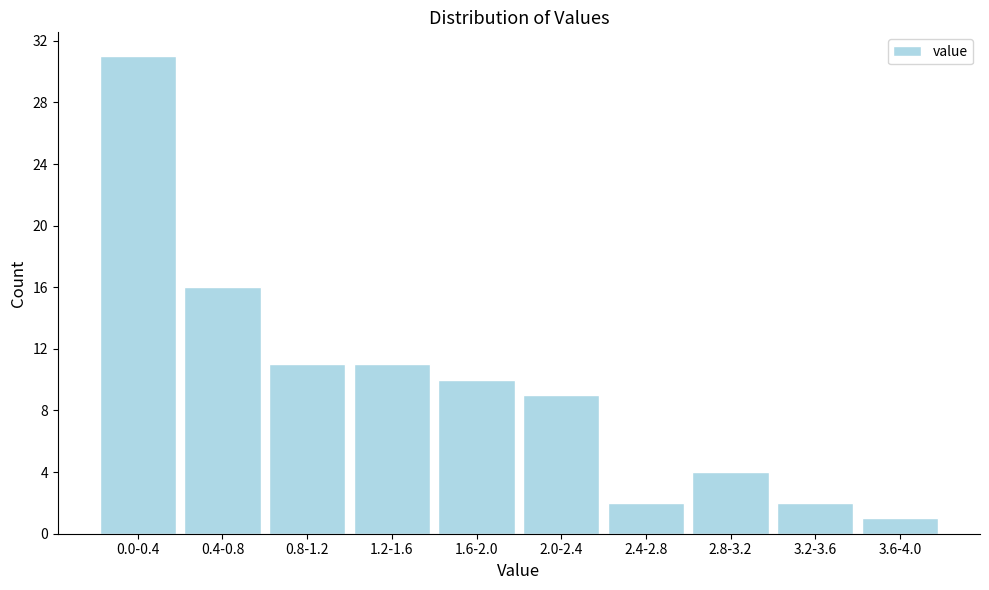

Reading right to left, transcribe all the data shown in this chart.

1	2	4	2	9	10	11	11	16	31